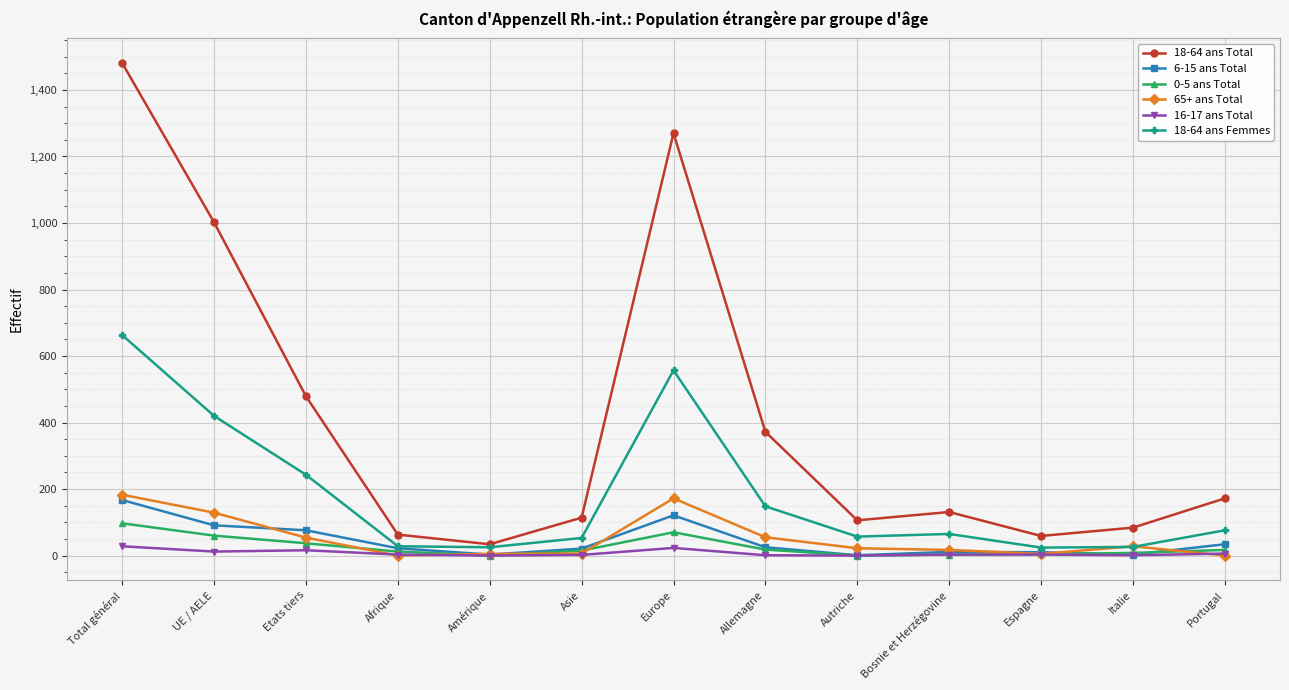

How many values in the 18-64 ans Femmes series are below 65?

6